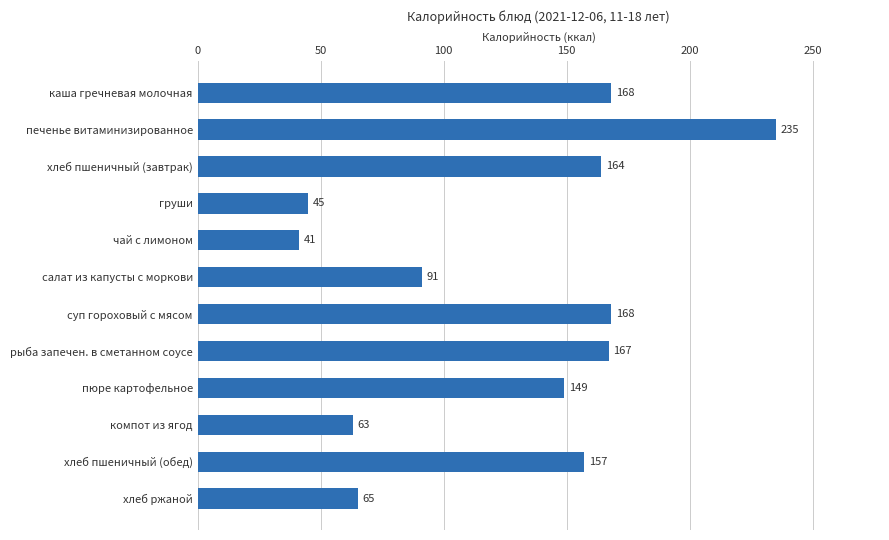

What is the maximum value shown in the chart?

235